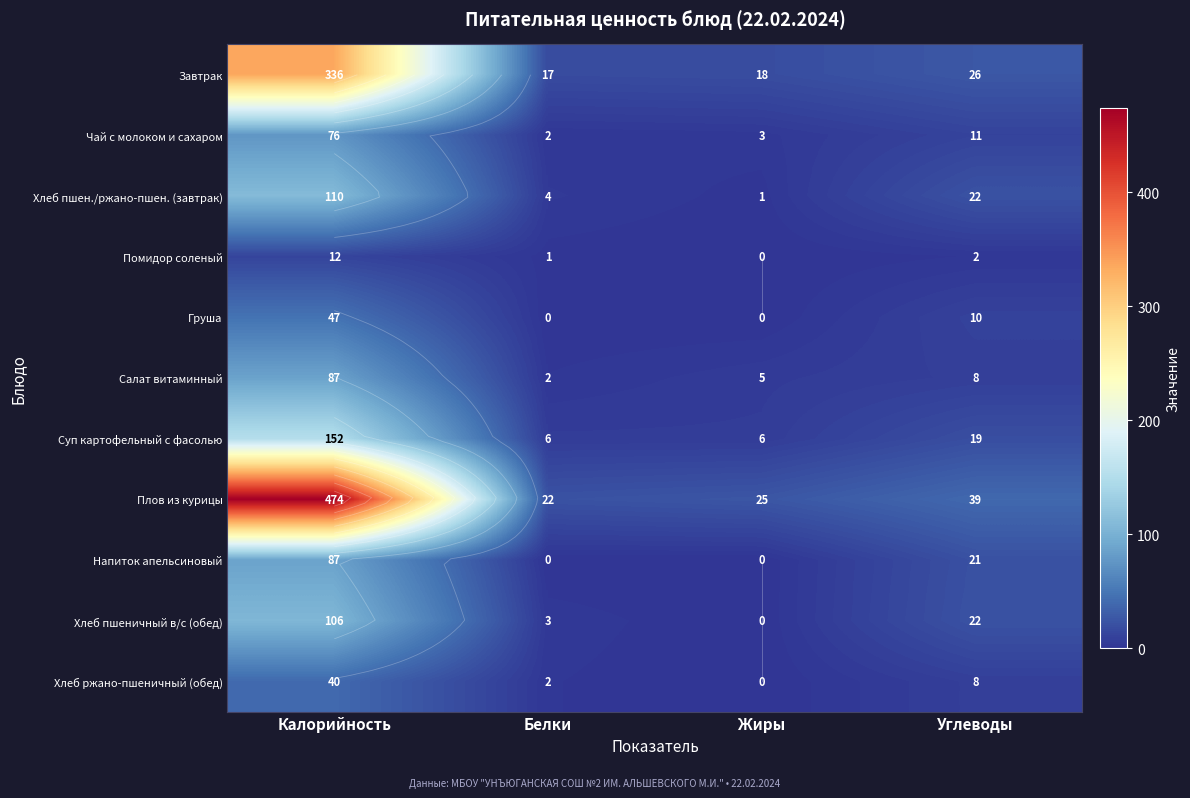

At which label does Салат витаминный first exceed 8?

Калорийность